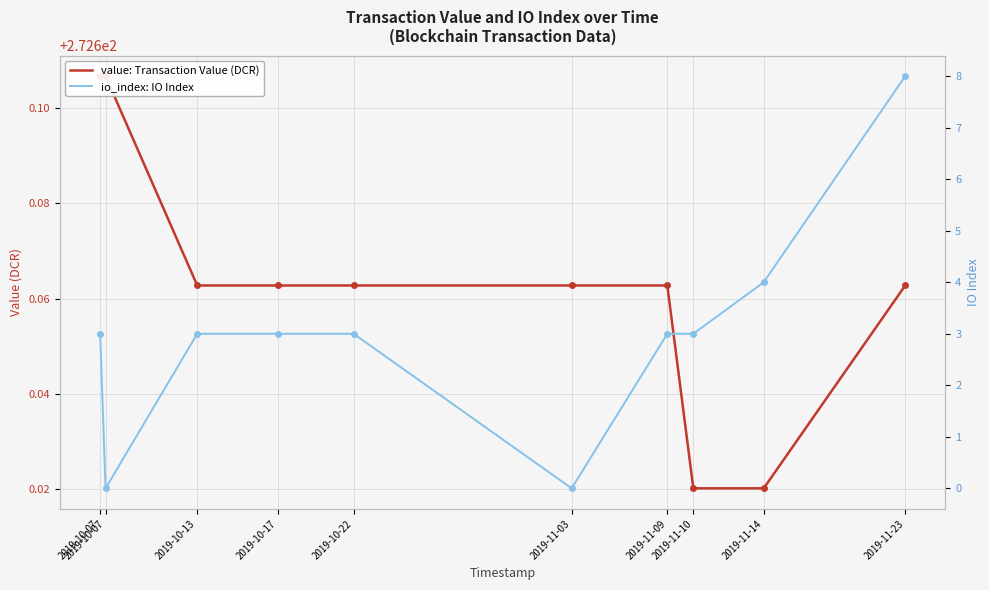

List the series in order of their overall mean, lowest first.

io_index: IO Index, value: Transaction Value (DCR)